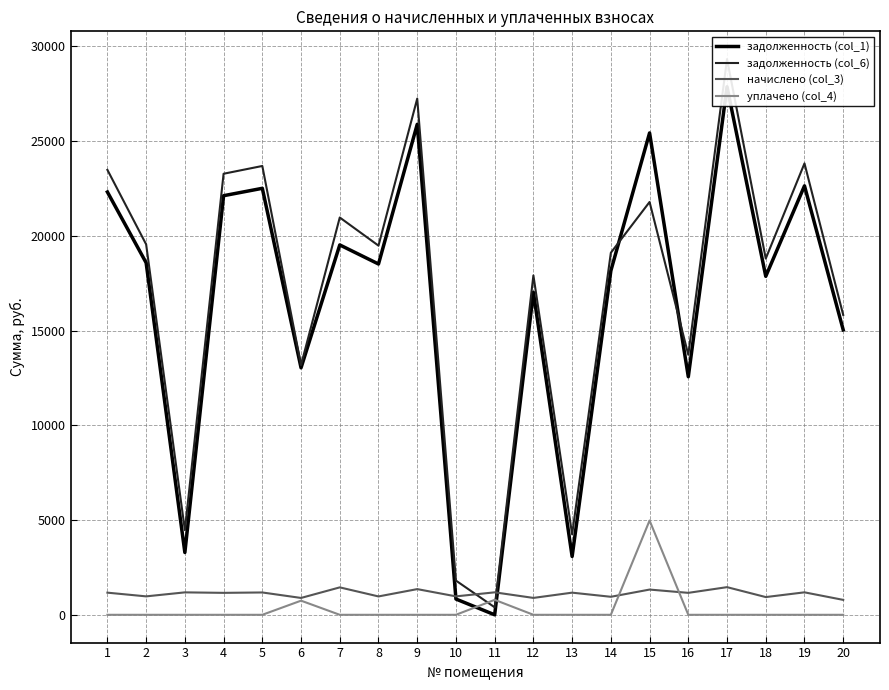

At which label does начислено (col_3) reach its minimum?

20